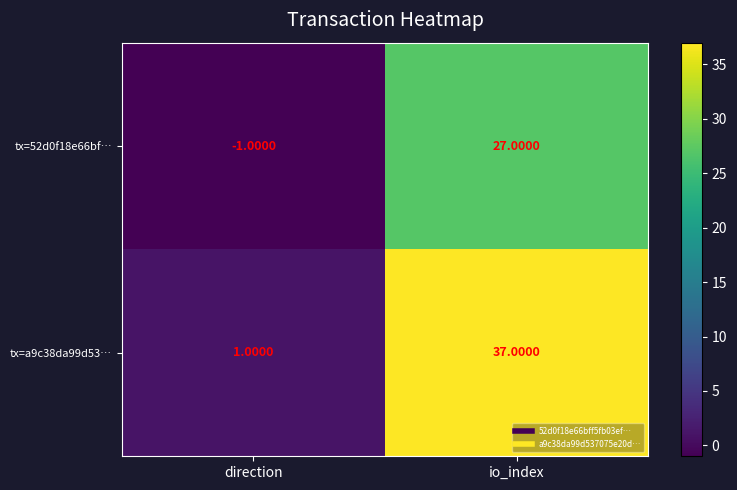

Which category has the highest value in the tx=52d0f18e66bf… series?

io_index